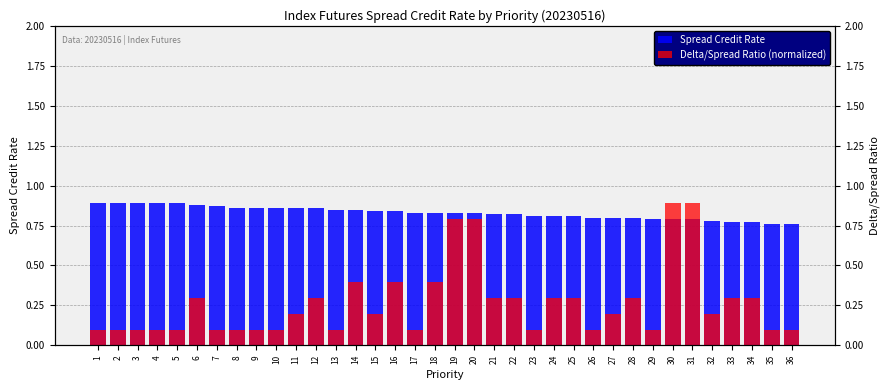

Which series has the largest total across all categories?

Spread Credit Rate